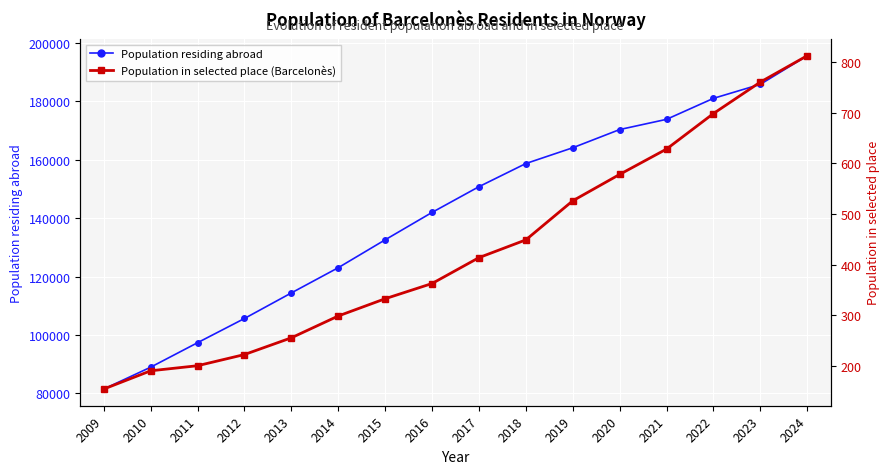

What is the value of the Population residing abroad point at the 9th from the left?

150790